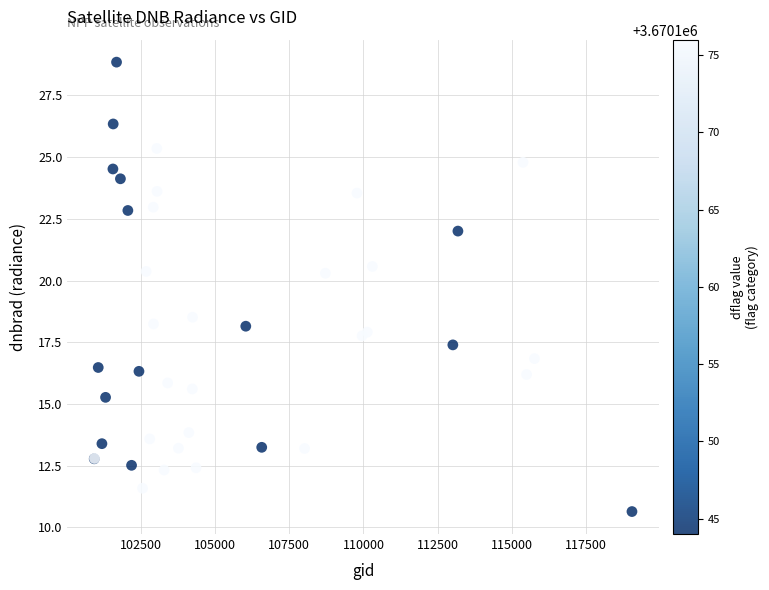

What Y value in the scatter plot is closest to 19?

18.5